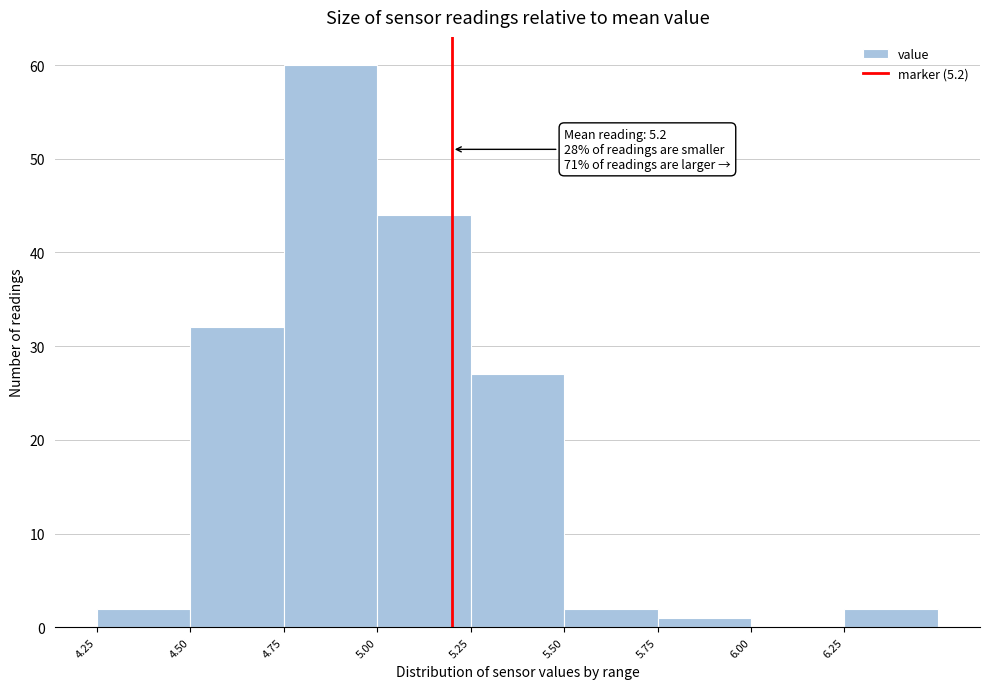

Over which range of the x-axis is the bar tallest?

4.75 to 5.00